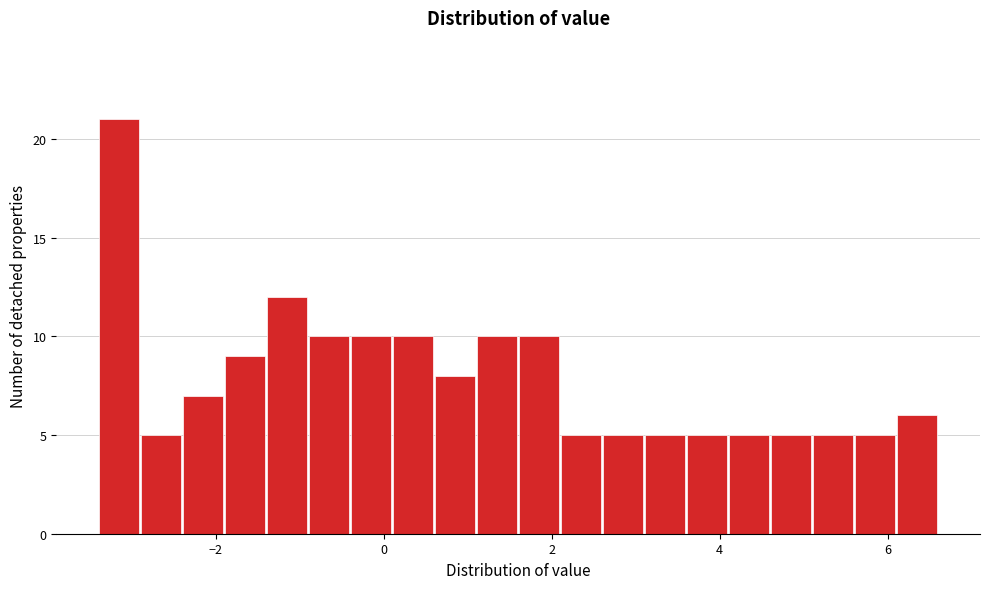

Around what value on the x-axis is the tallest bar? Give the approximate position of its centre, as read against the axis.

-3.2